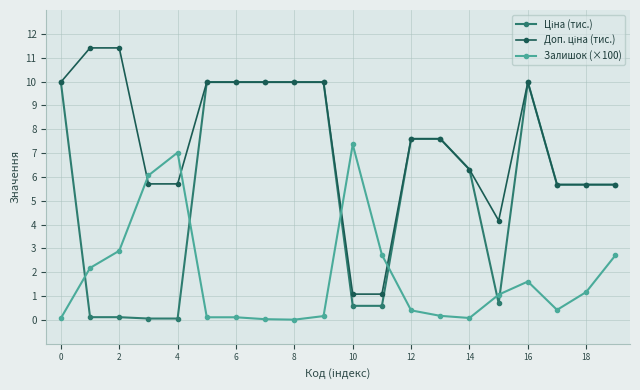

At how many categories does at least one series exceed 5?

18